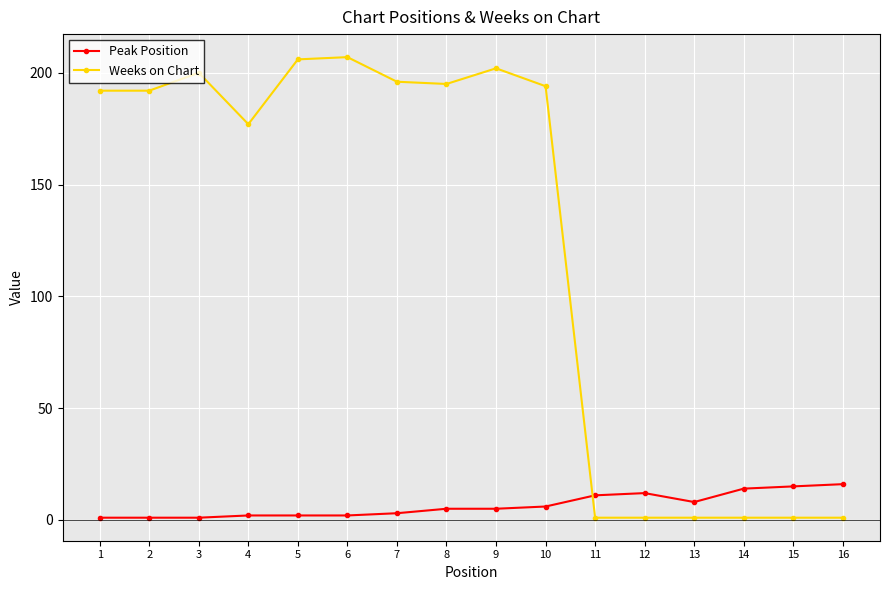

Count the number of data series in this chart.

2